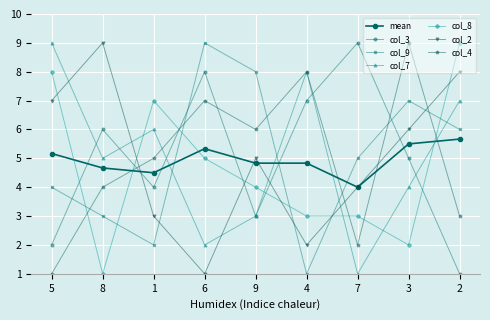

Count the number of data series in this chart.

7